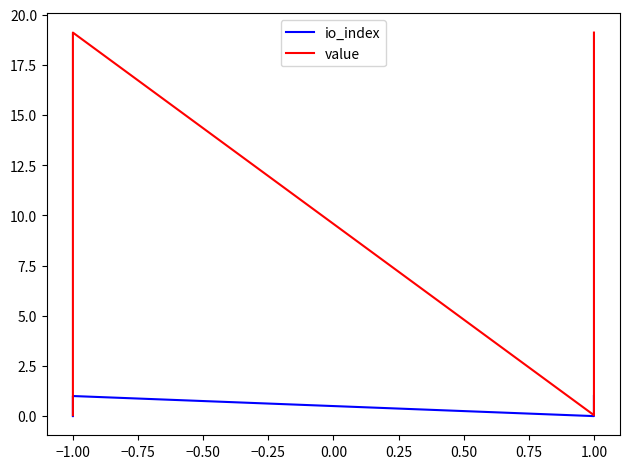

Rank the series by their average value, from lowest to highest.

io_index, value